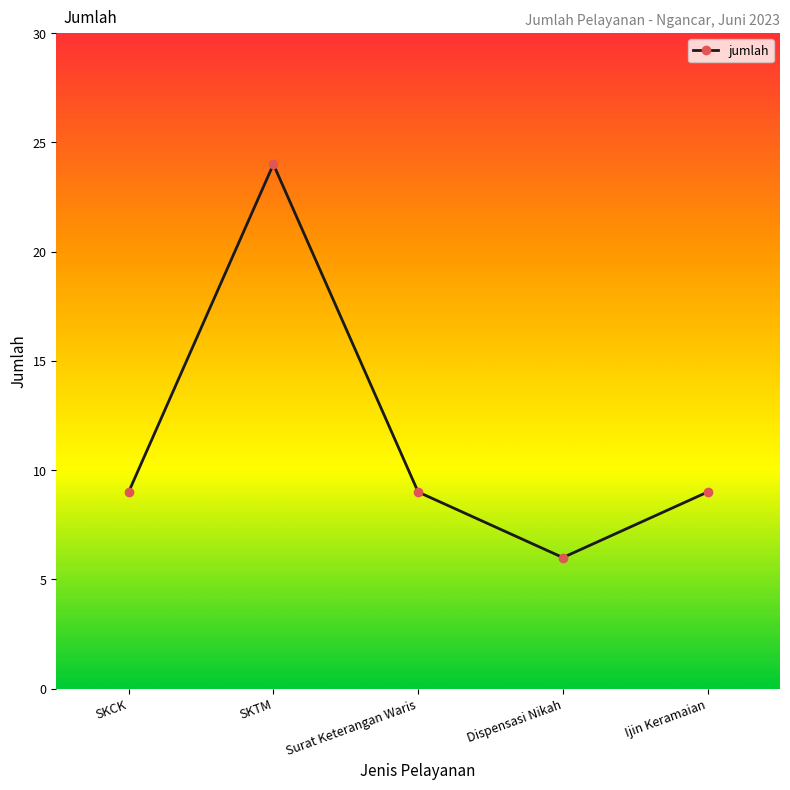

What is the label of the 4th point from the left?

Dispensasi Nikah